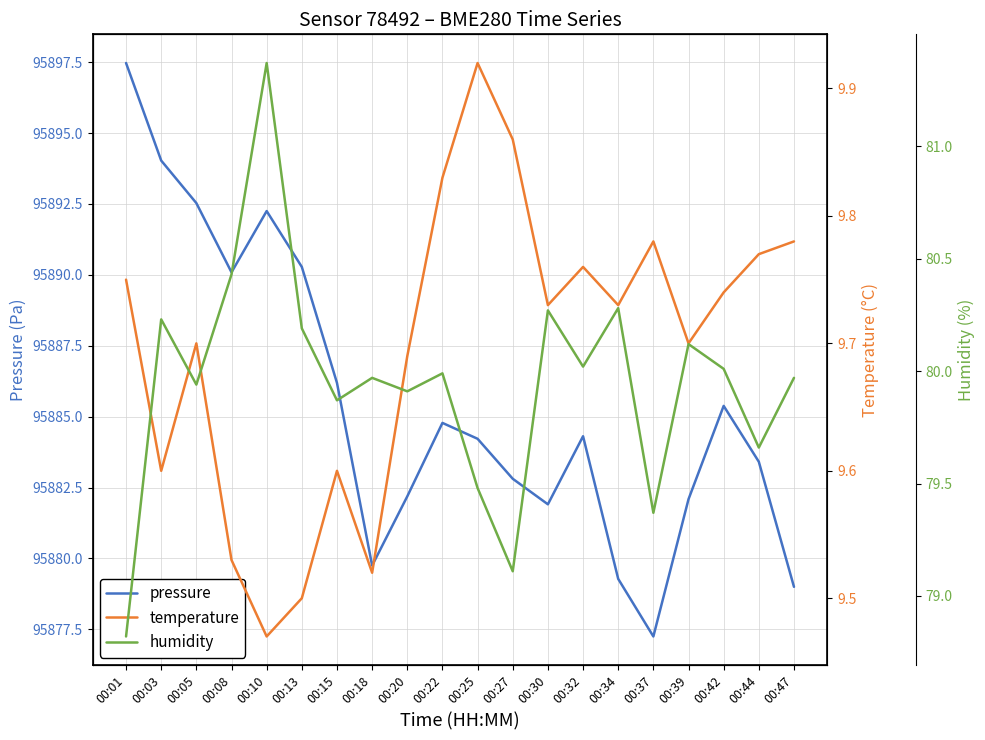

At which category is the sum across all series the highest?

00:01